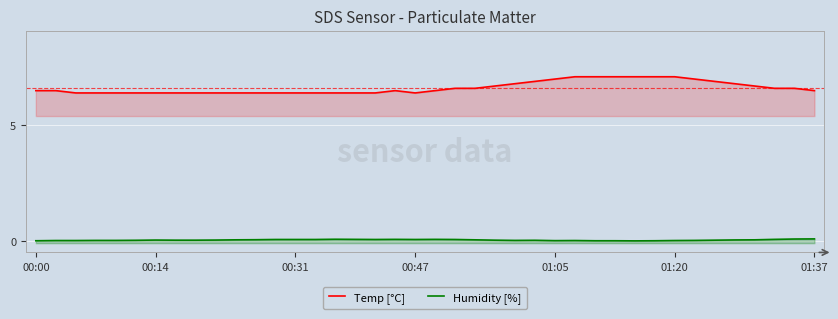

Is the value of Temp [°C] at 35 greater than the value of Humidity [%] at 38?

Yes